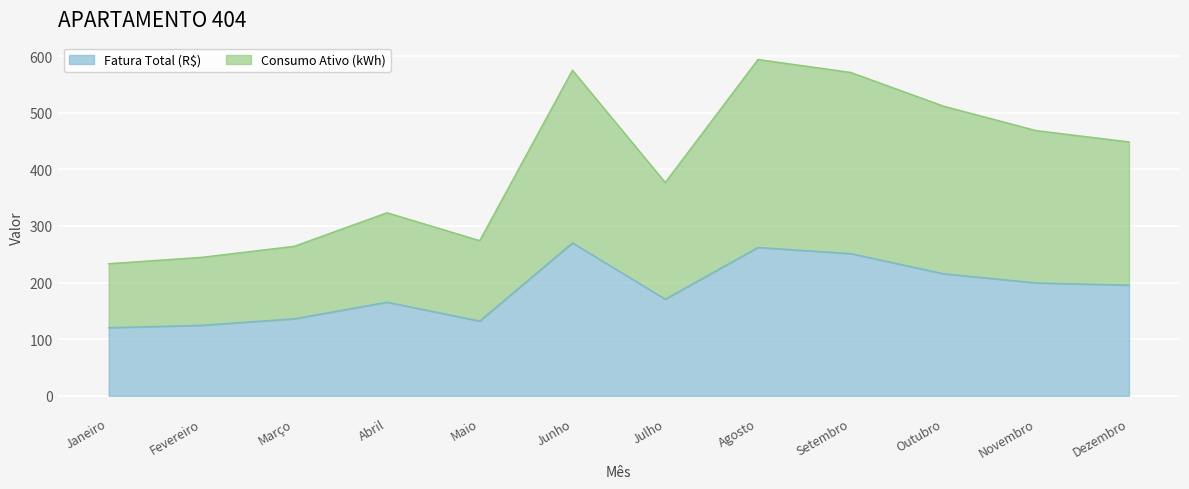

Rank the categories by Fatura Total (R$) value from highest to lowest.

Junho, Agosto, Setembro, Outubro, Novembro, Dezembro, Julho, Abril, Março, Maio, Fevereiro, Janeiro